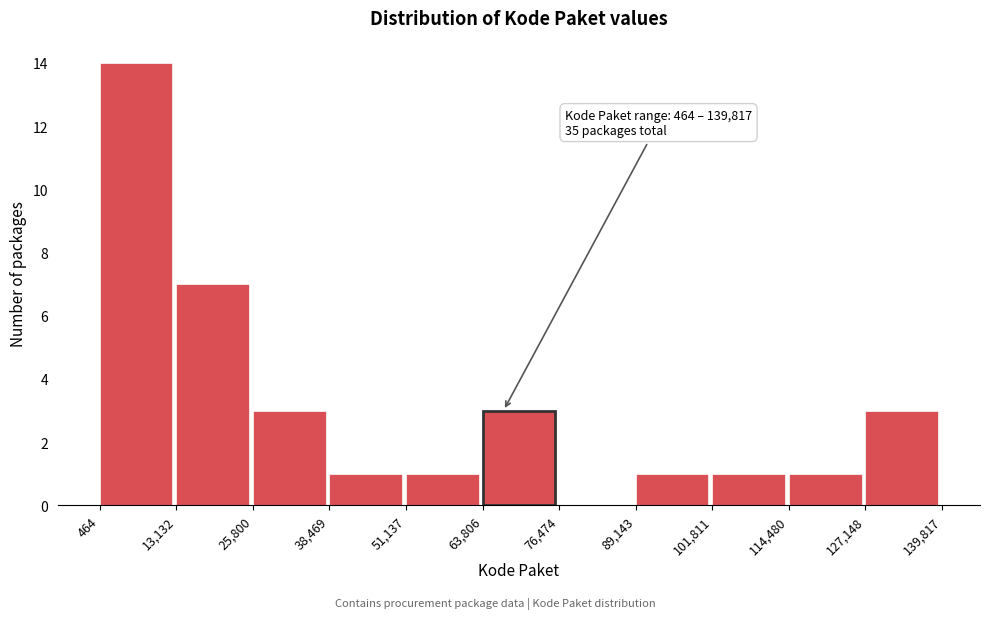

Over which range of the x-axis is the bar tallest?

464 to 13,132